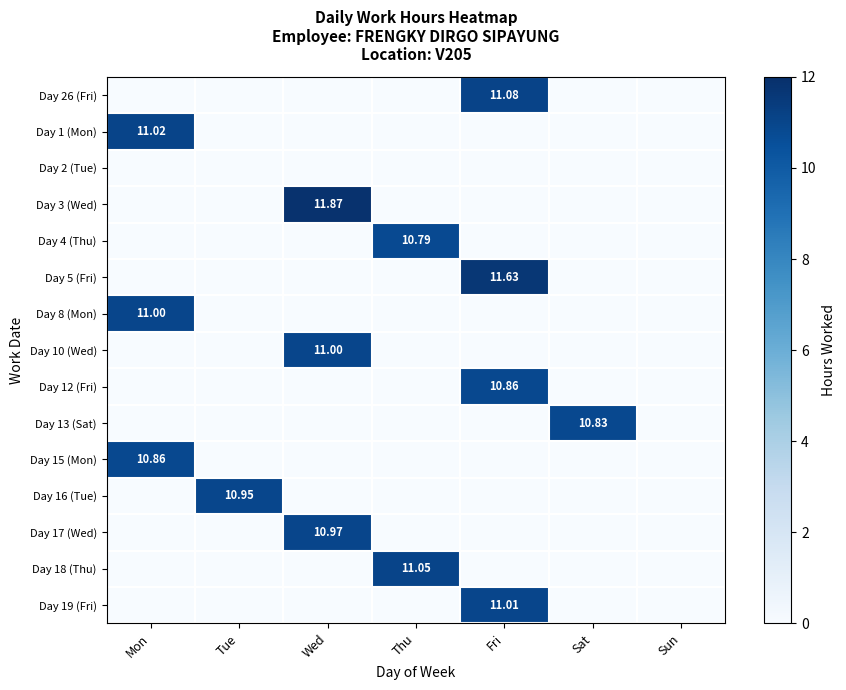

At Wed, list the series in order from largest to smallest.

Day 3 (Wed), Day 10 (Wed), Day 17 (Wed), Day 26 (Fri), Day 1 (Mon), Day 2 (Tue), Day 4 (Thu), Day 5 (Fri), Day 8 (Mon), Day 12 (Fri), Day 13 (Sat), Day 15 (Mon), Day 16 (Tue), Day 18 (Thu), Day 19 (Fri)